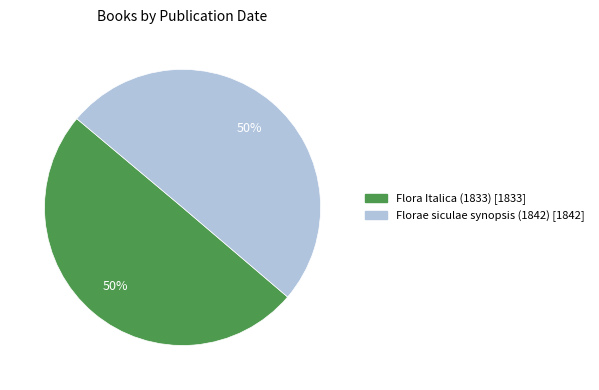

The Florae siculae synopsis (1842) slice represents 50% of the pie. True or false?

True